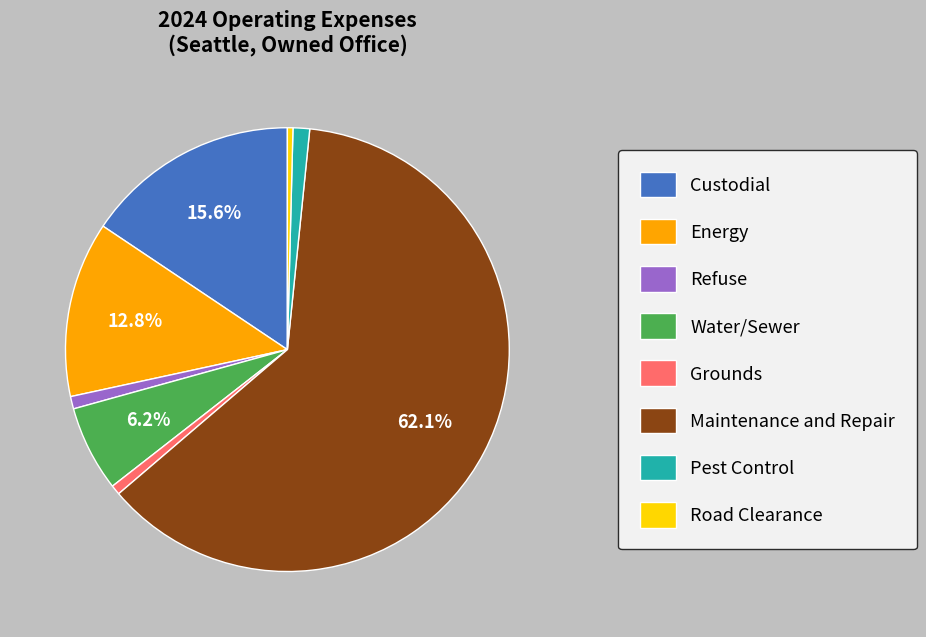

Is the sum of Water/Sewer and Refuse greater than half?

No